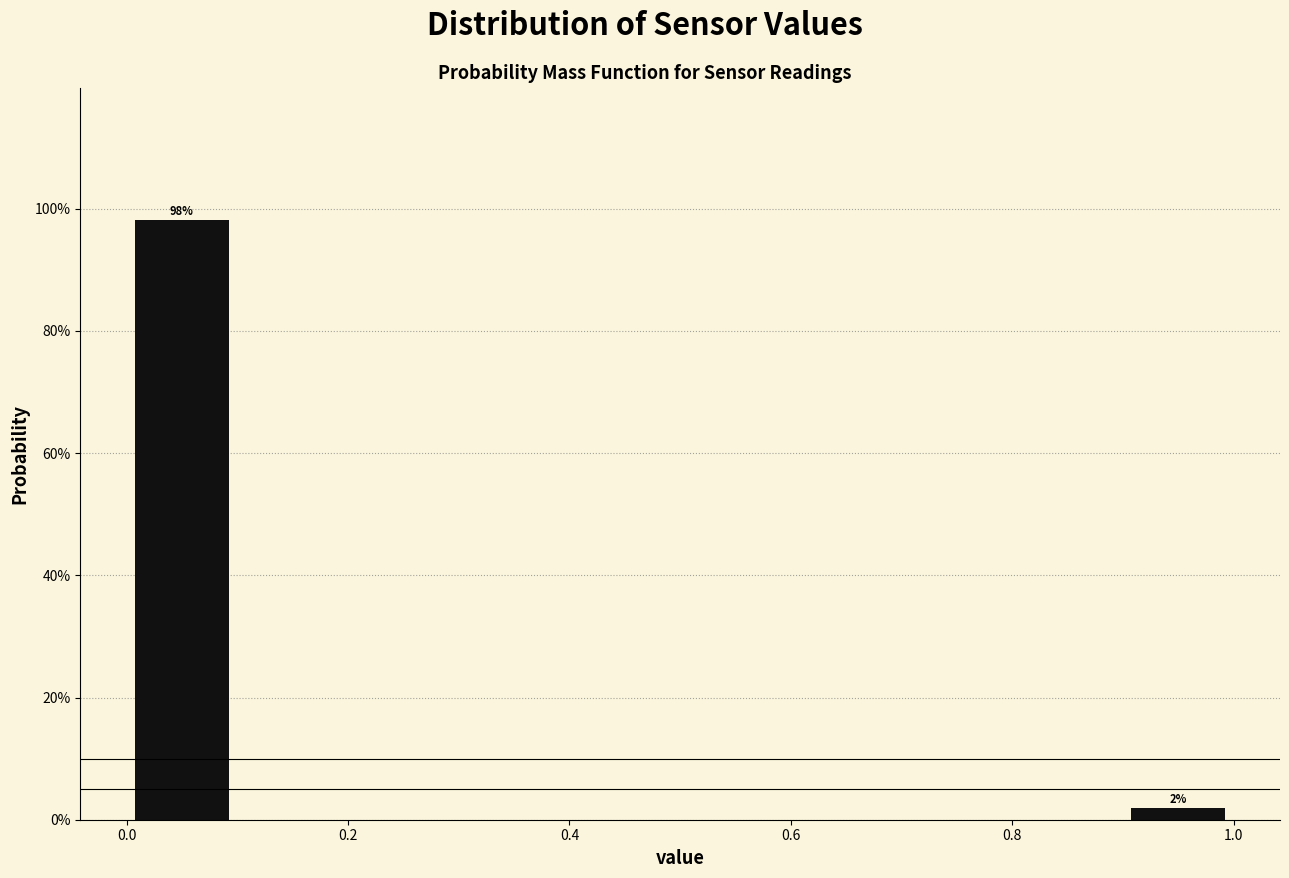

Which range on the x-axis has the tallest bar?

0.0 to 0.1